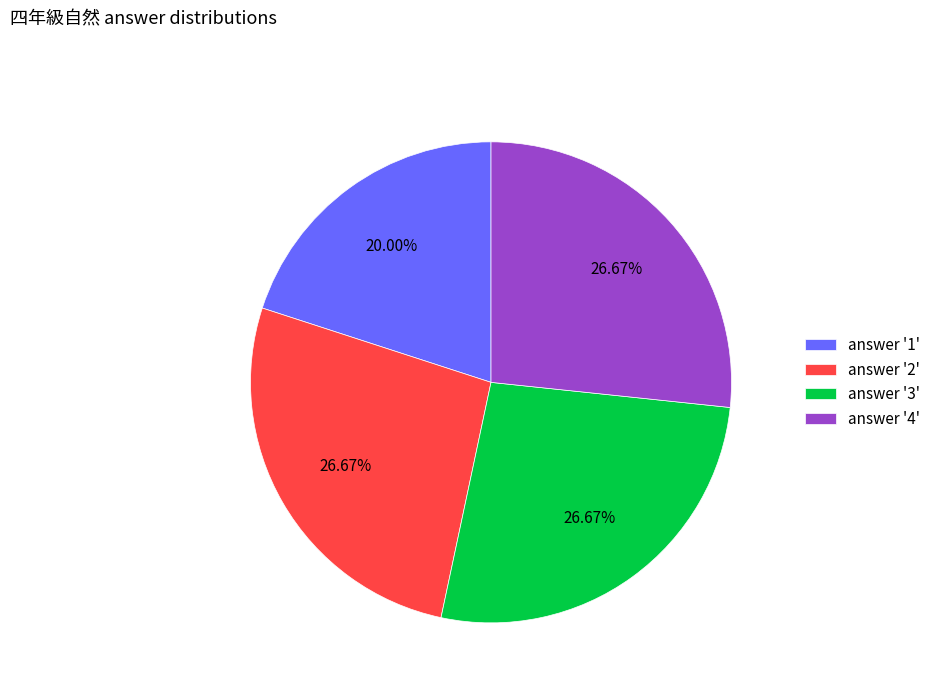

How many slices are in this pie chart?

4